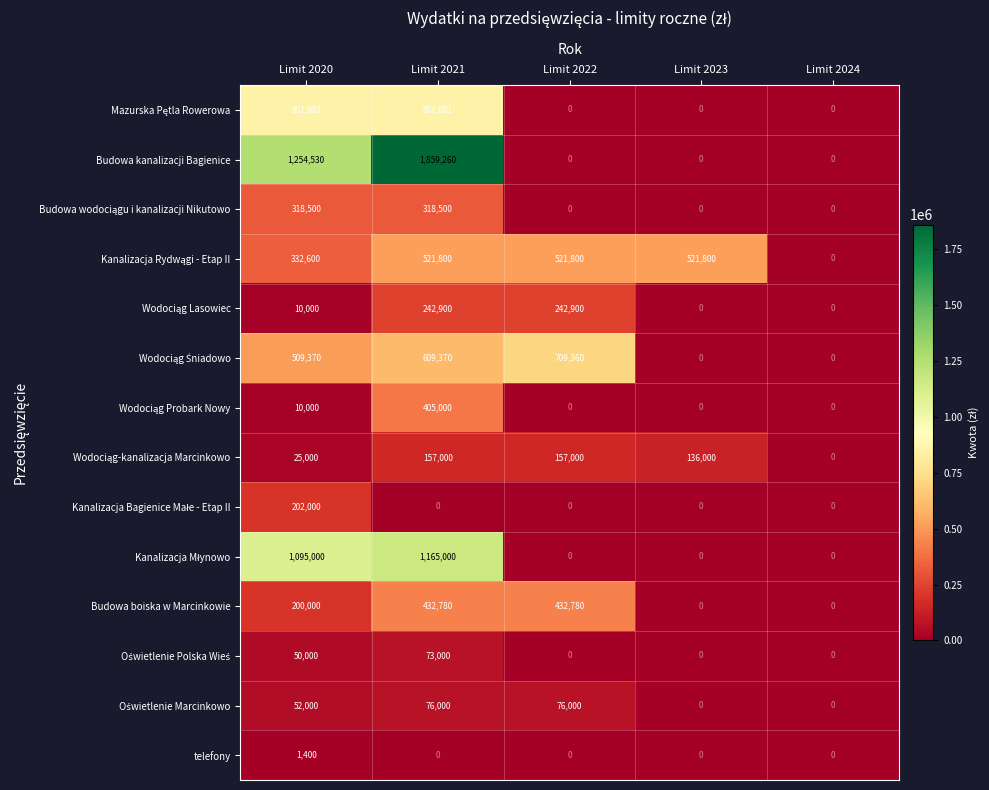

What is the spread (max minus min) of values at Limit 2021?

1859260